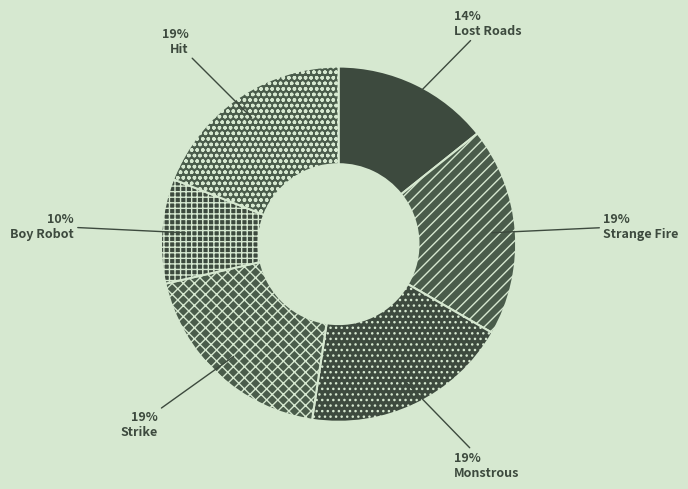

To the nearest percent, what portion does Monstrous represent?

19%